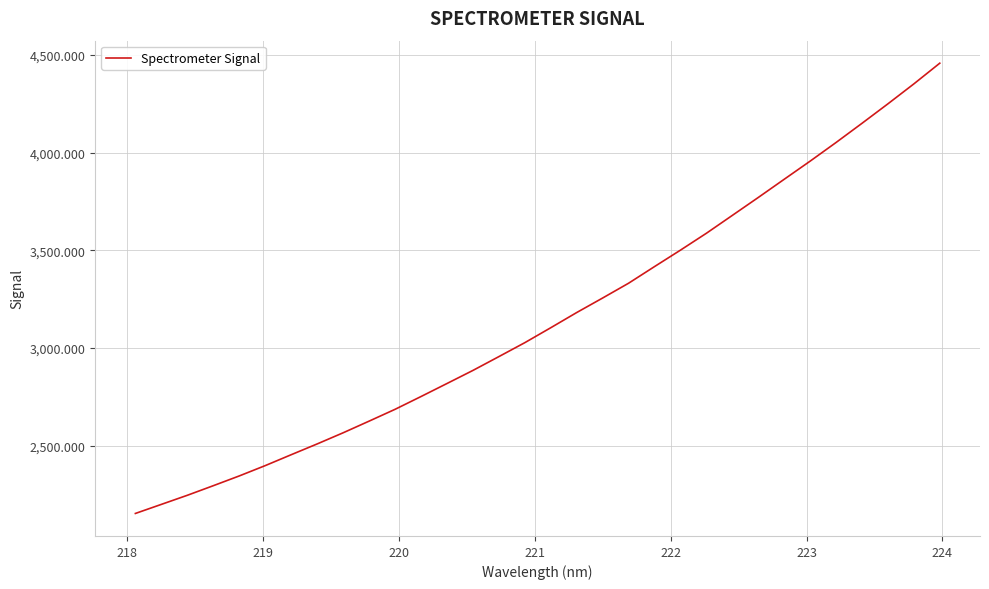

What is the maximum value shown in the chart?

4457.7